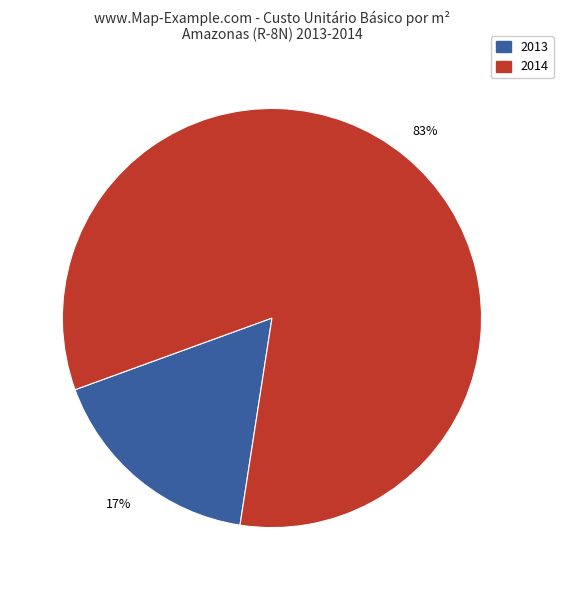

Count the number of slices in the pie.

2